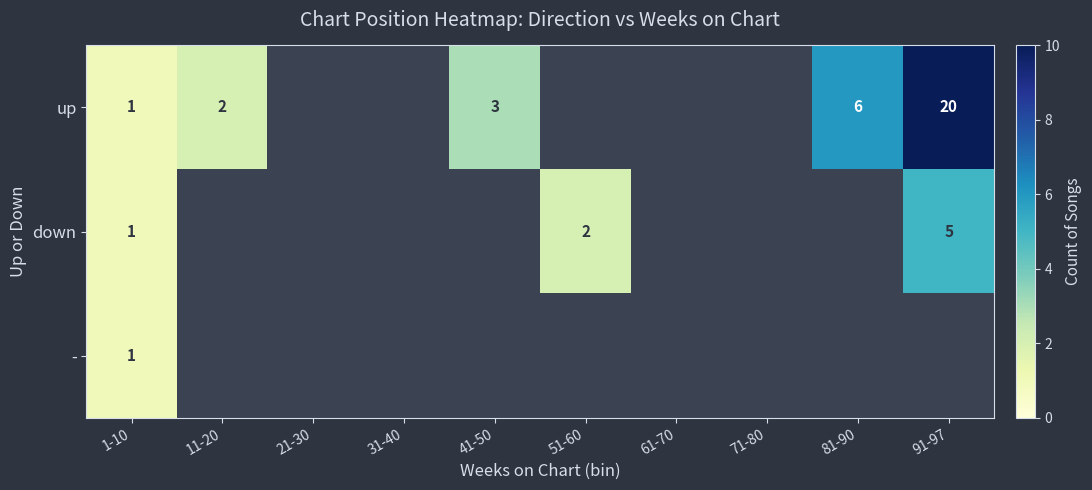

How many data points does each series have?

10